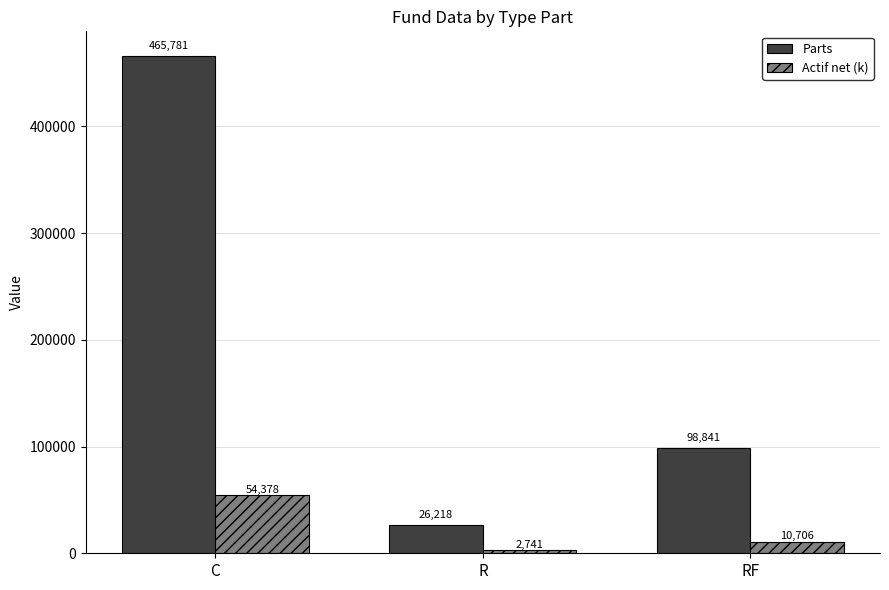

Which series has the largest total across all categories?

Parts